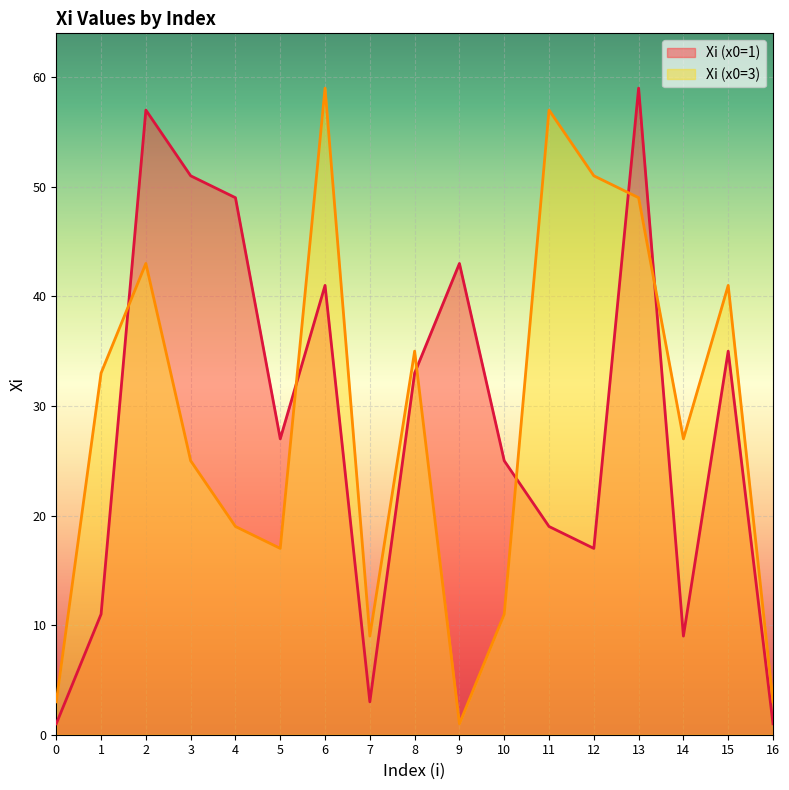

How many data points does each series have?

17